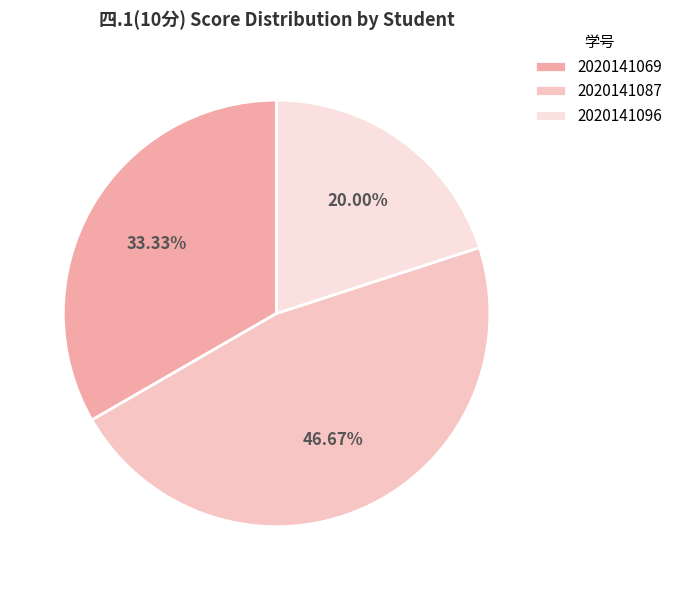

True or false: 2020141069 accounts for 33% of the total.

True